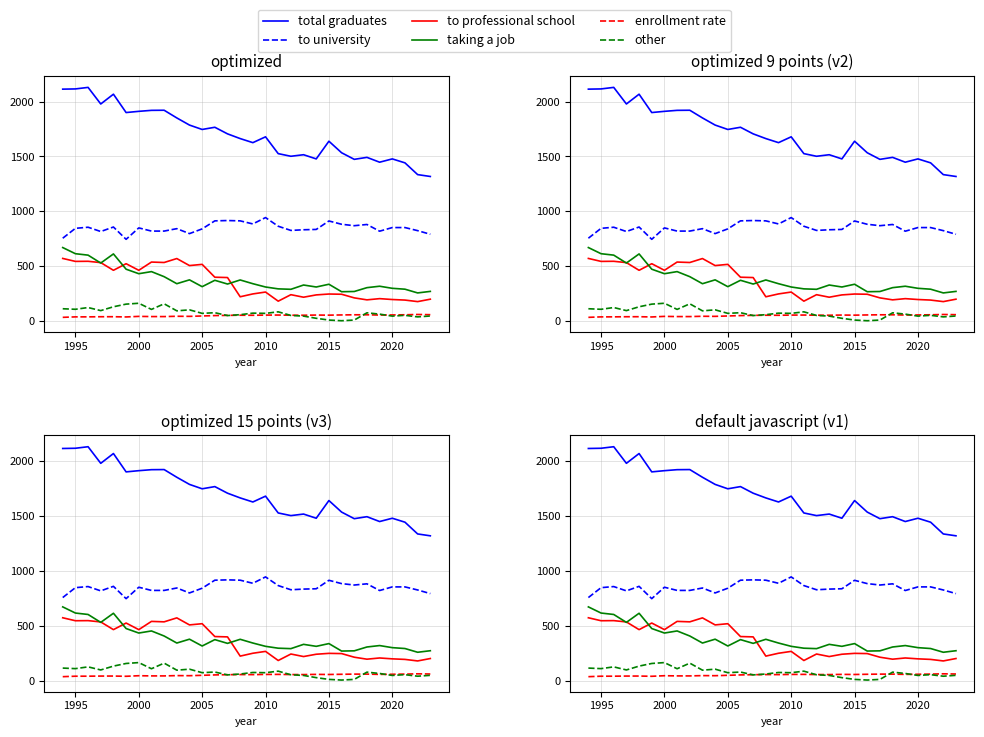

True or false: total graduates and taking a job intersect in this chart.

False